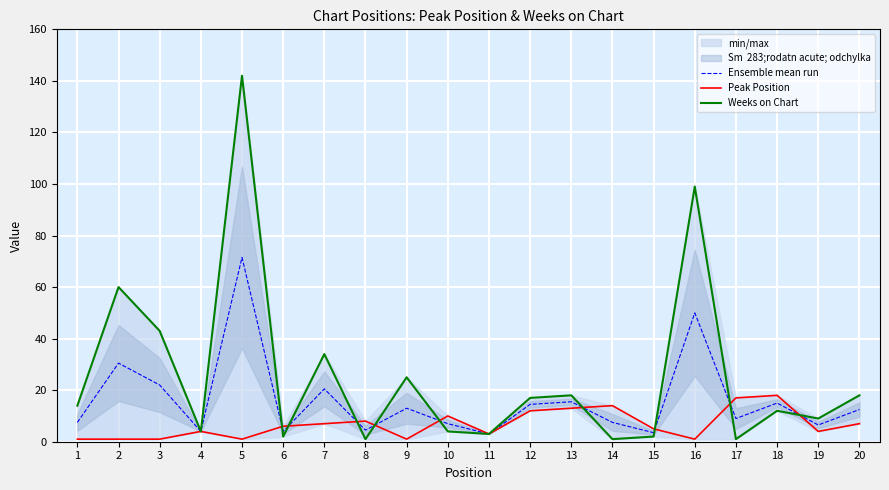

How many series are shown in this chart?

3